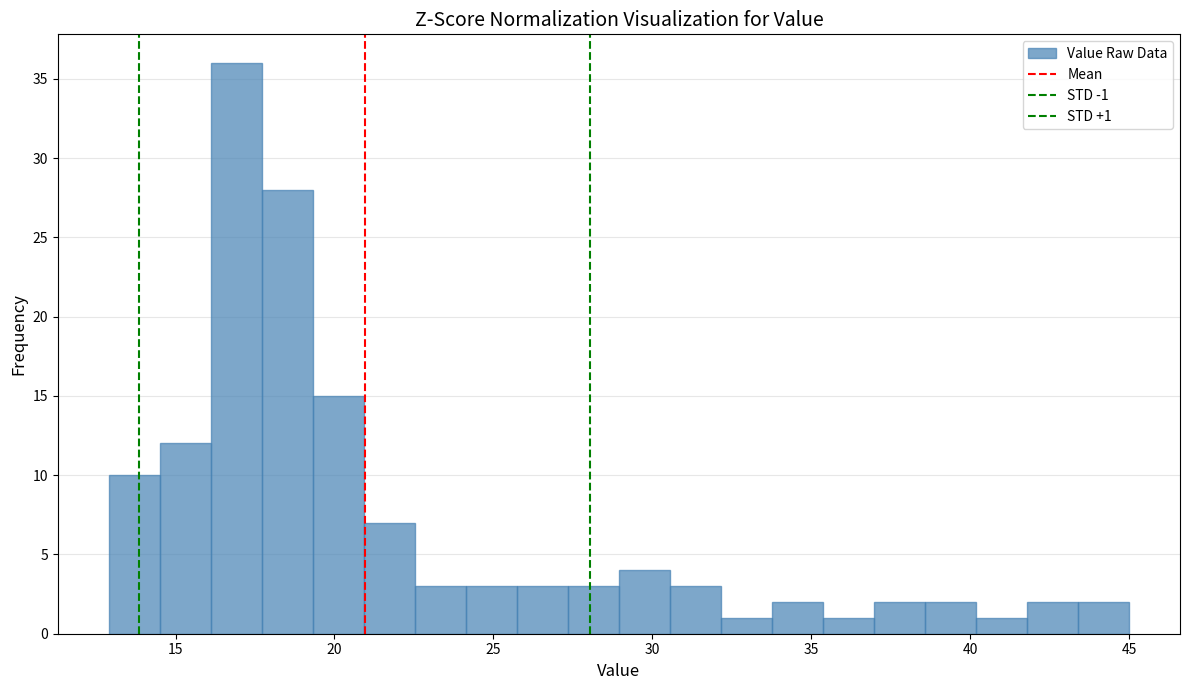

Read against the x-axis, roughly where is the centre of the tallest bar?

17.0